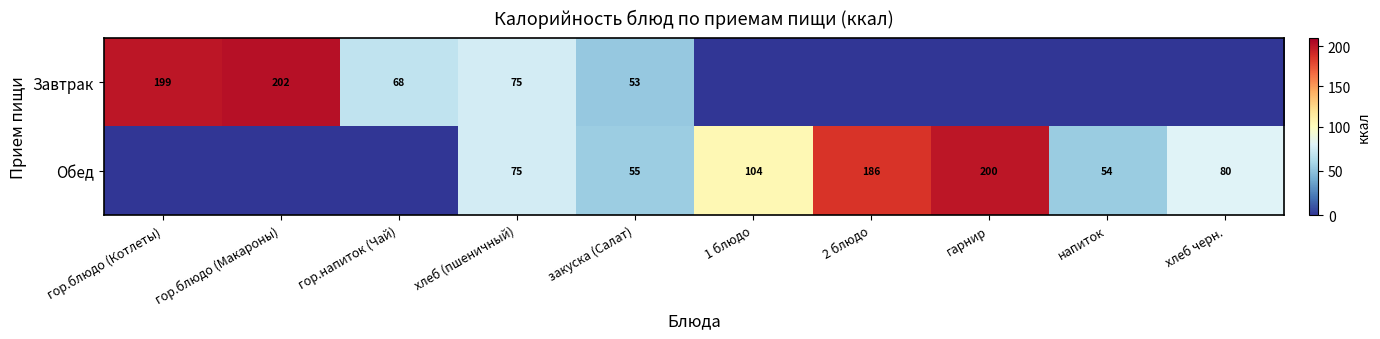

What is the spread (max minus min) of values at гор.блюдо (Макароны)?

202.1